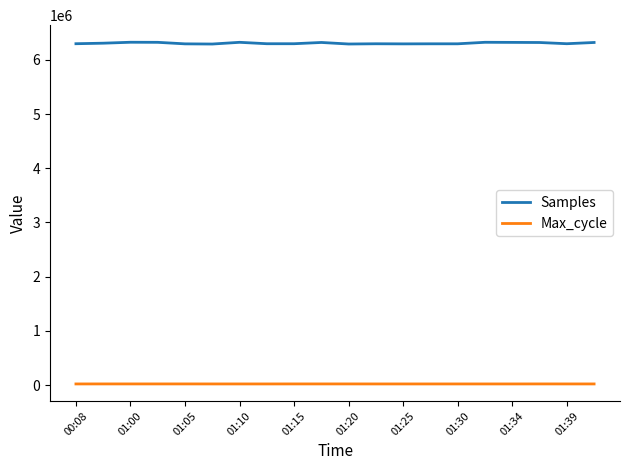

What is the lowest value of the Samples series?

6291942